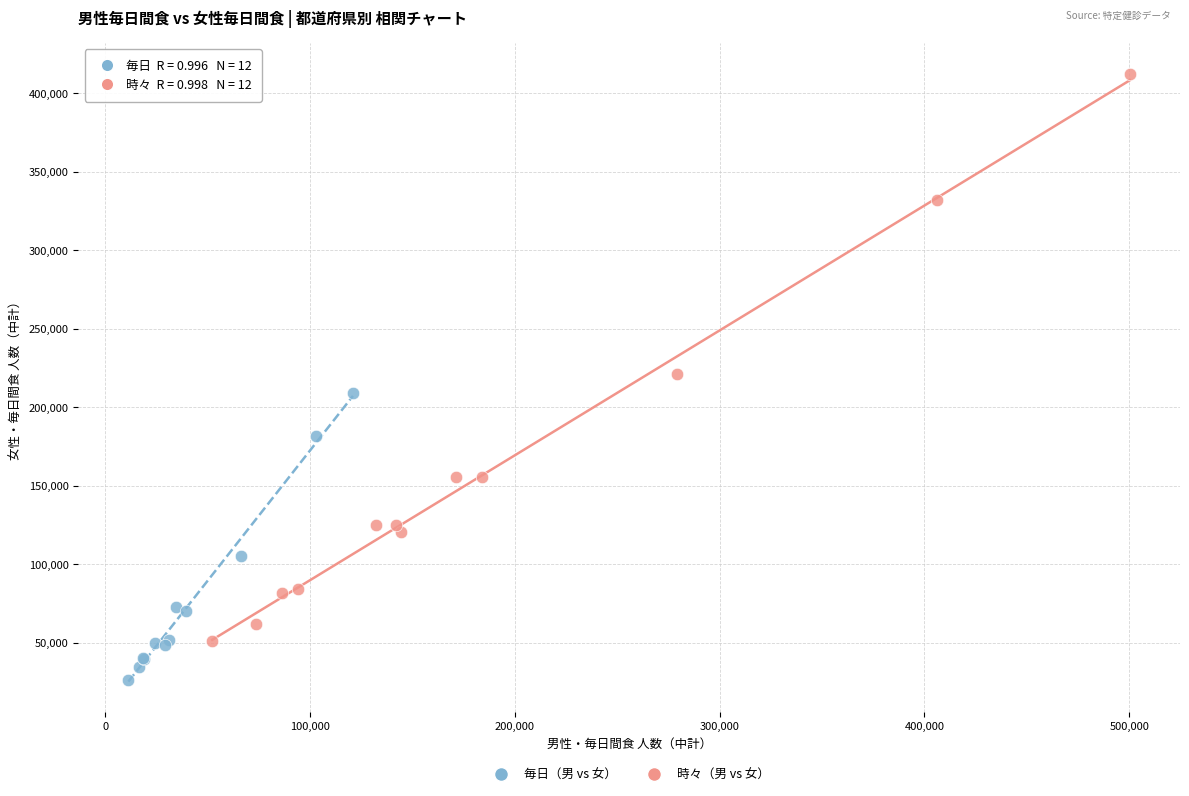

Which series contains the highest Y value?

時々（男 vs 女）